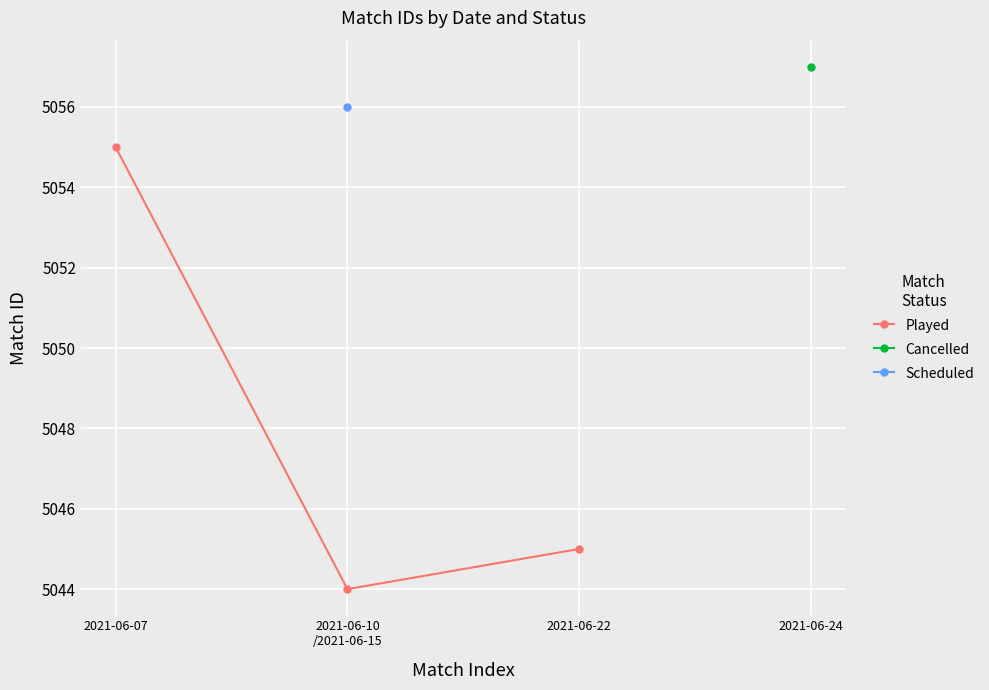

What is the ratio of the value at 2021-06-22 to the value at 2021-06-10
/2021-06-15?

1.0